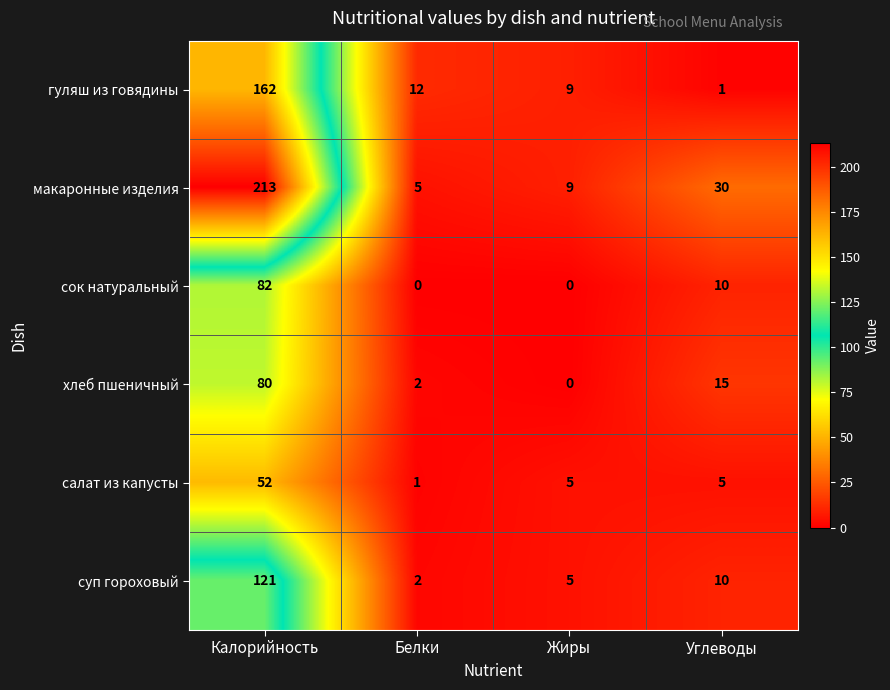

Reading left to right, extract all data points from this chart.

гуляш из говядины: 162	12	9	1
макаронные изделия: 213	5	9	30
сок натуральный: 82	0	0	10
хлеб пшеничный: 80	2	0	15
салат из капусты: 52	1	5	5
суп гороховый: 121	2	5	10